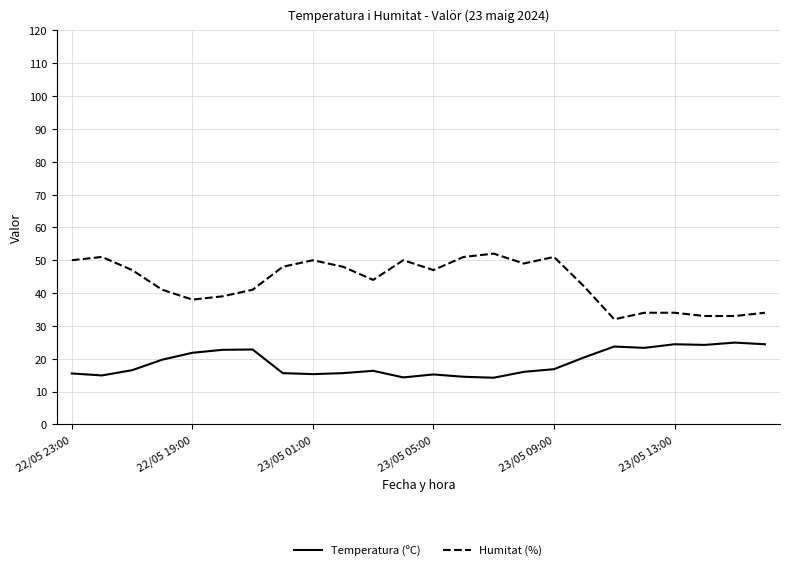

What are all the series names shown in the legend?

Temperatura (ºC), Humitat (%)